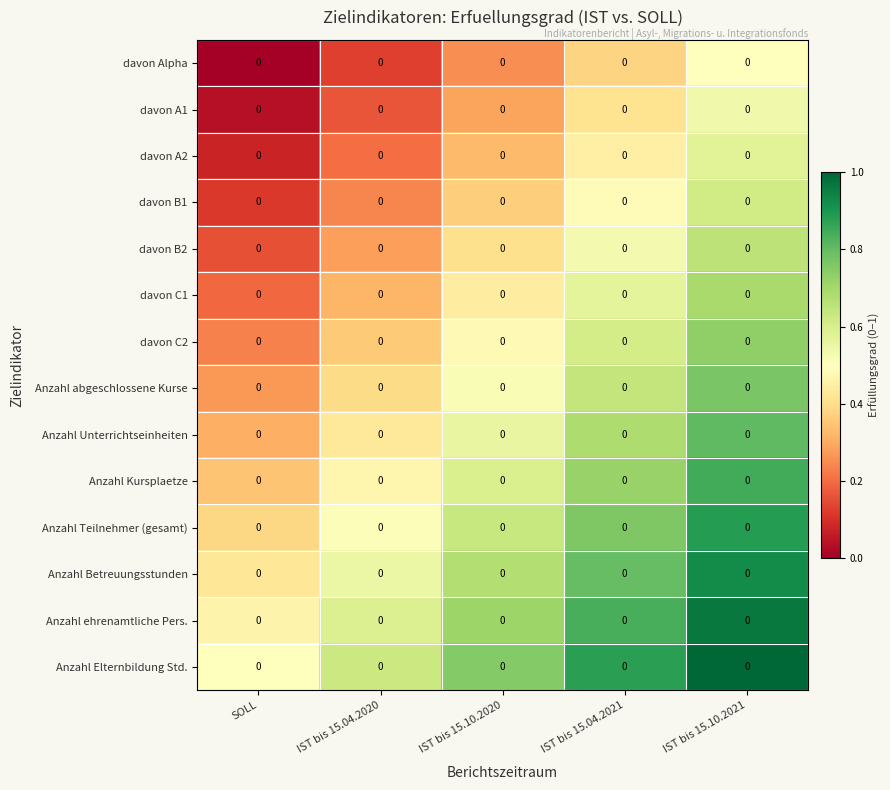

What is the total value across all series at SOLL?

3.5